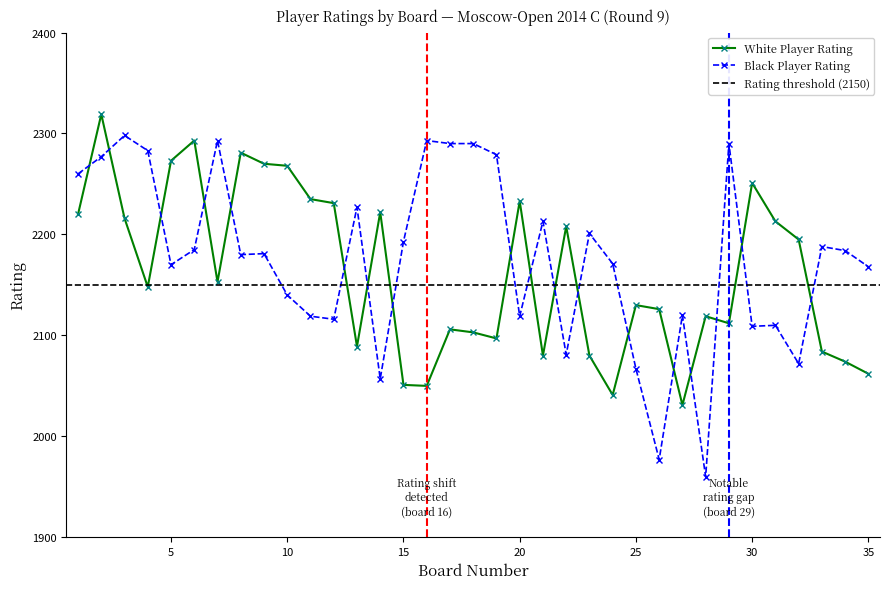

List the series in order of their overall mean, lowest first.

White Rating, Black Rating